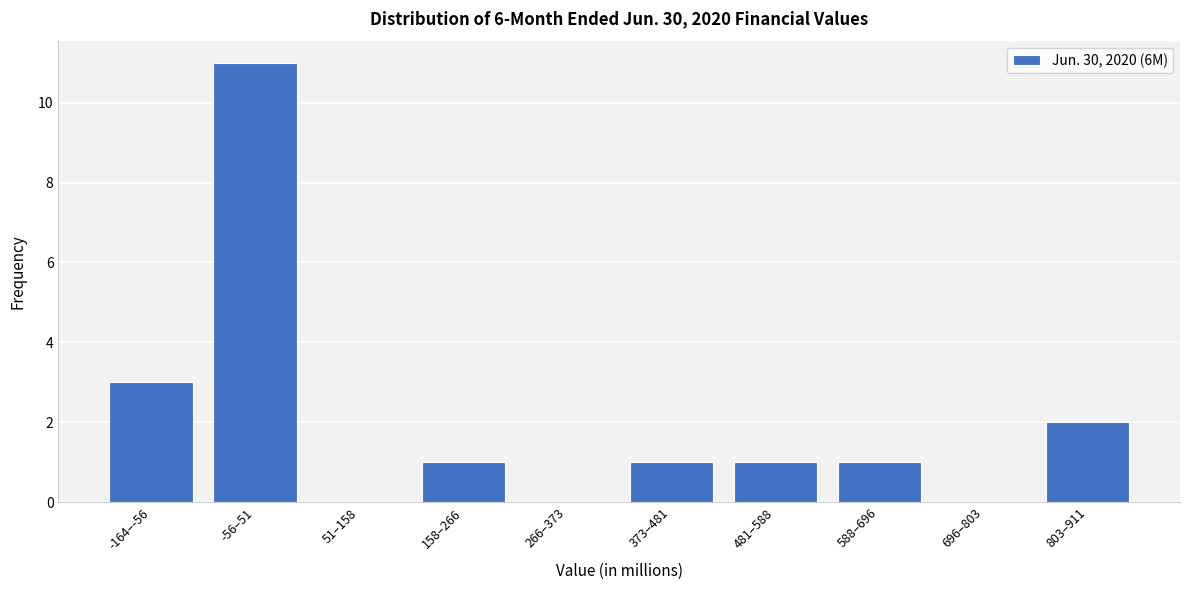

Reading left to right, transcribe all the data shown in this chart.

-164–-56=3	-56–51=11	51–158=0	158–266=1	266–373=0	373–481=1	481–588=1	588–696=1	696–803=0	803–911=2